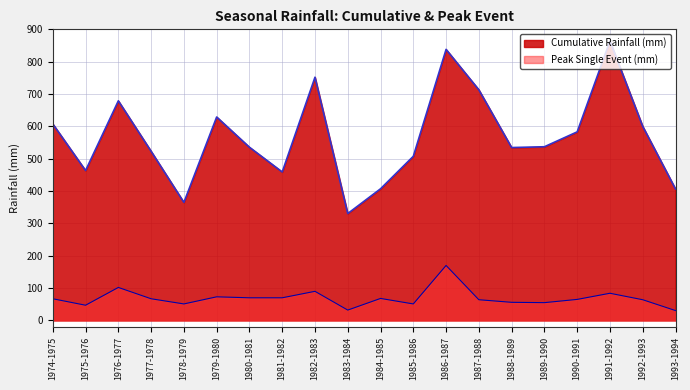

How many series are shown in this chart?

2